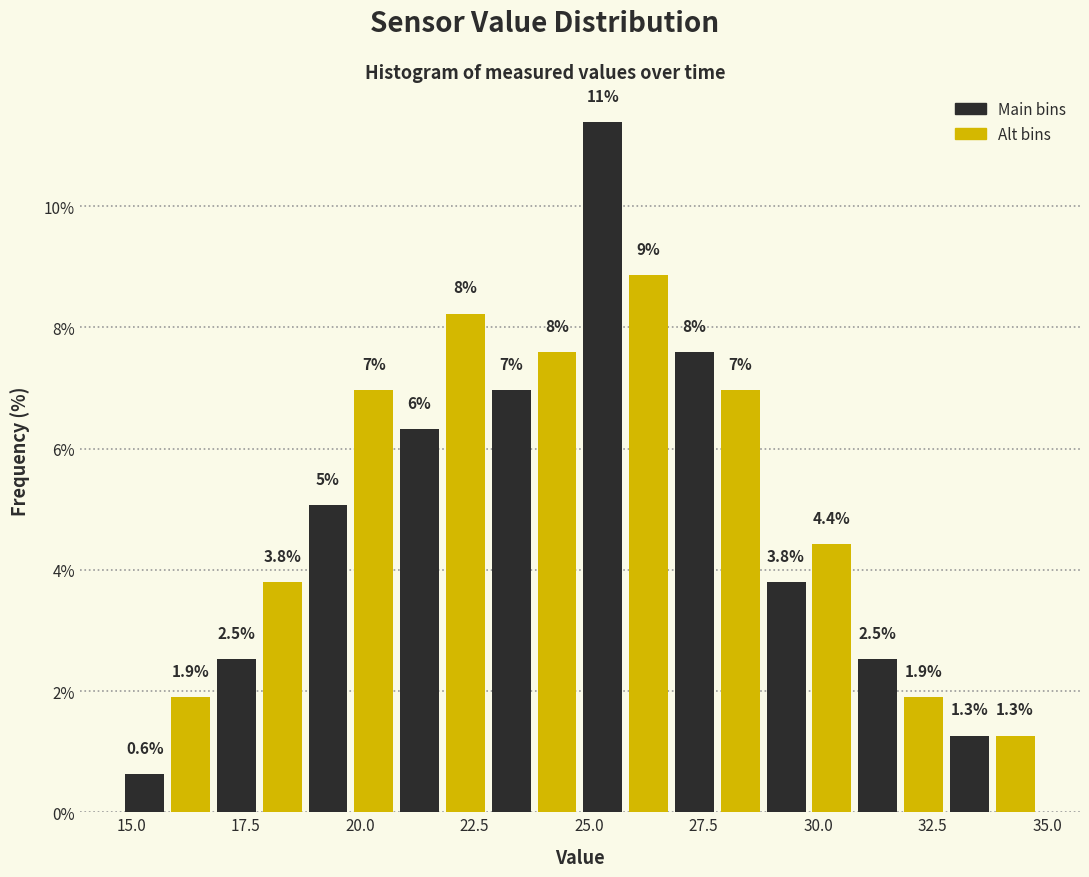

Around what value on the x-axis is the tallest bar? Give the approximate position of its centre, as read against the axis.

25.5